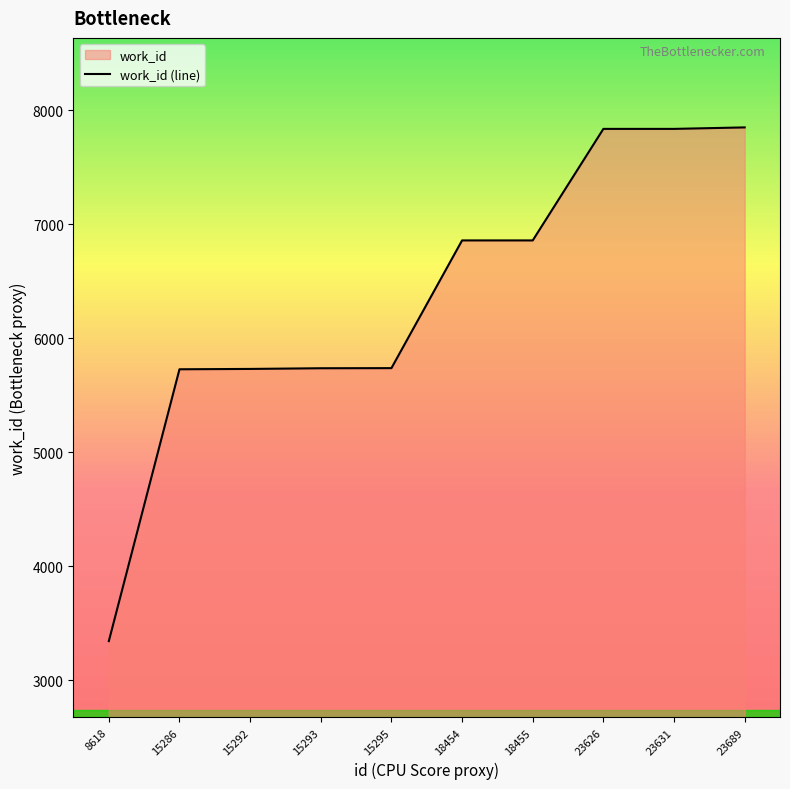

The value at 23626 is 7837. True or false?

True